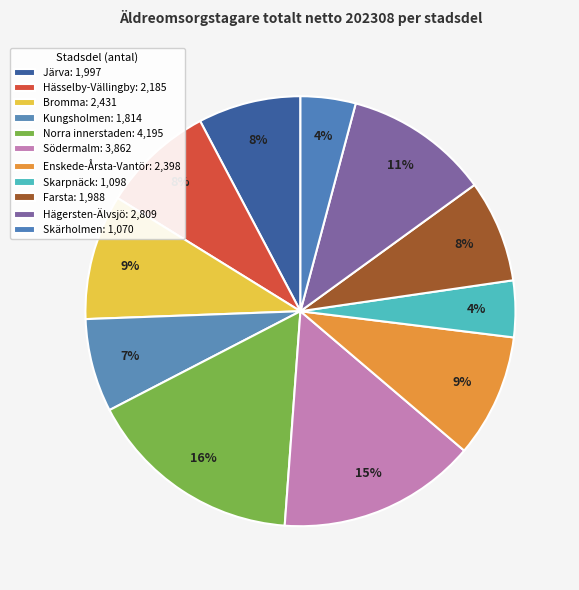

How many segments does this pie chart have?

11